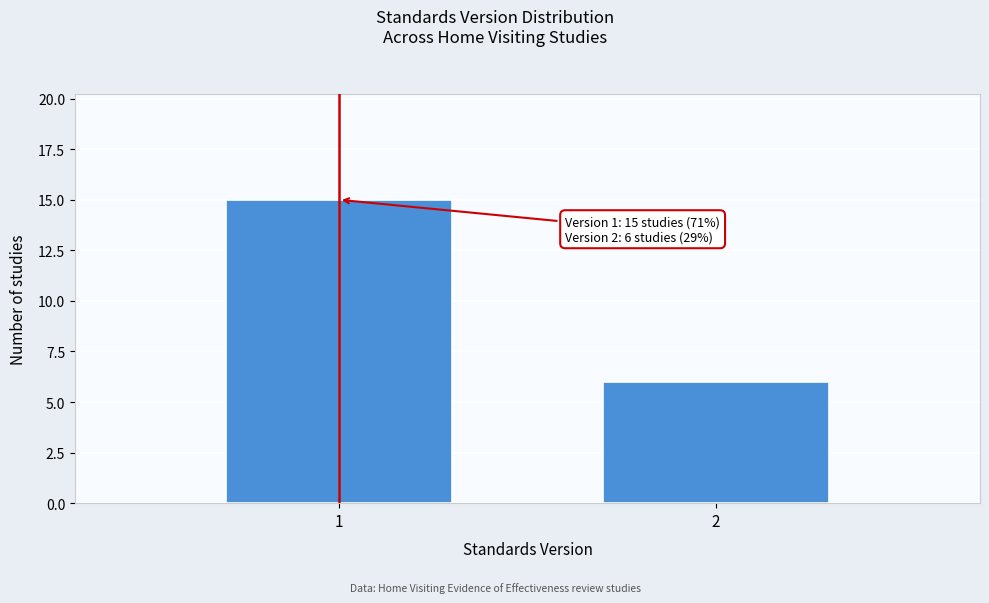

Reading left to right, list all the values displayed in this chart.

1=15	2=6